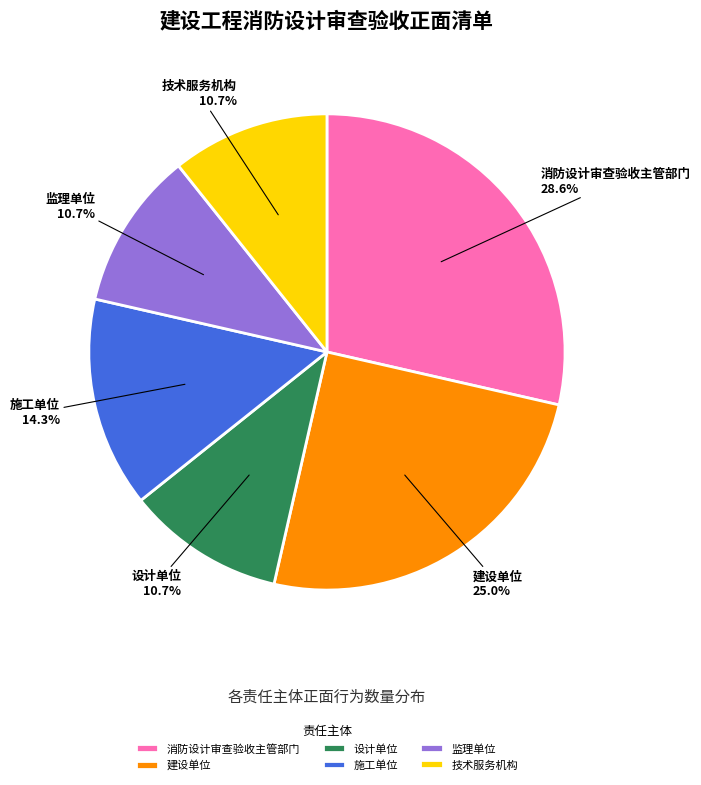

How many slices are in this pie chart?

6